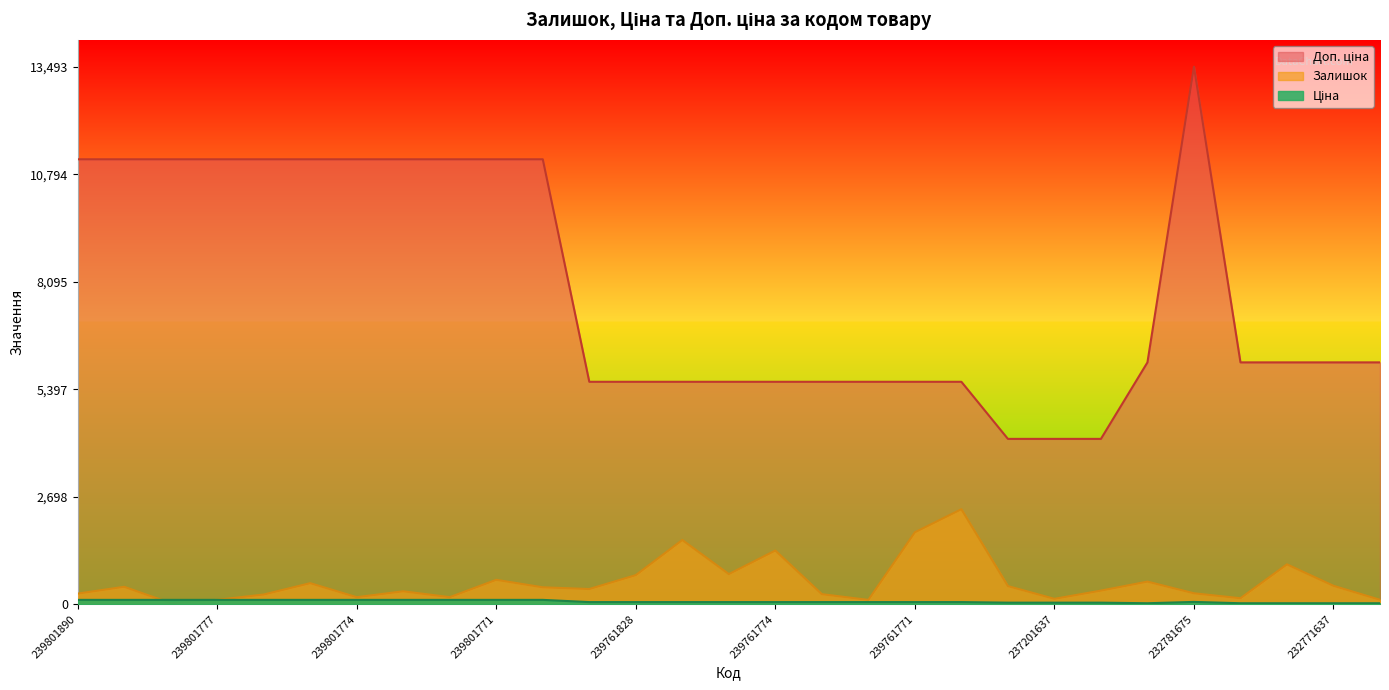

At which category is the sum across all series the highest?

232781675